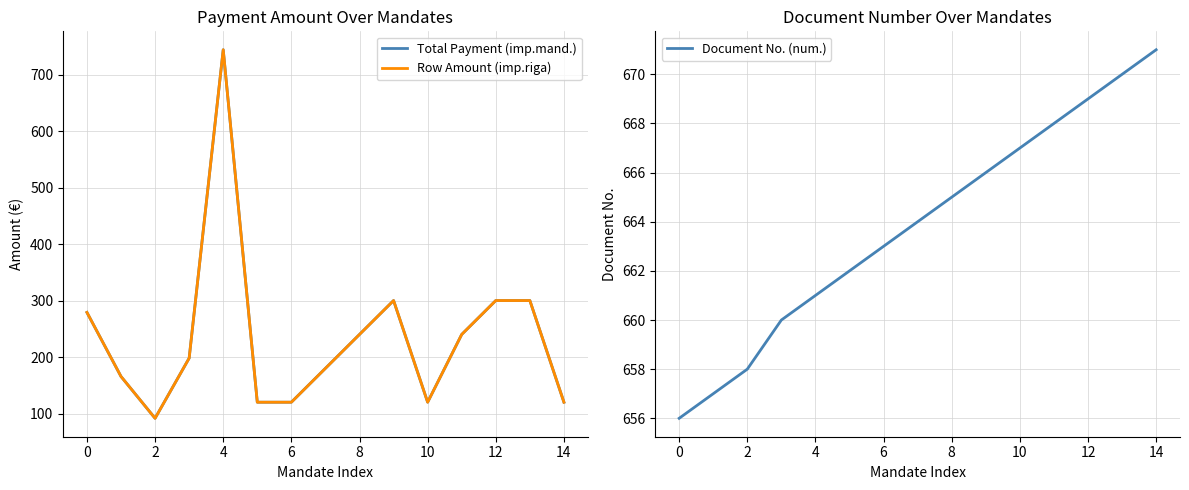

The value of Document No. (num.) at 2 is 658. True or false?

True